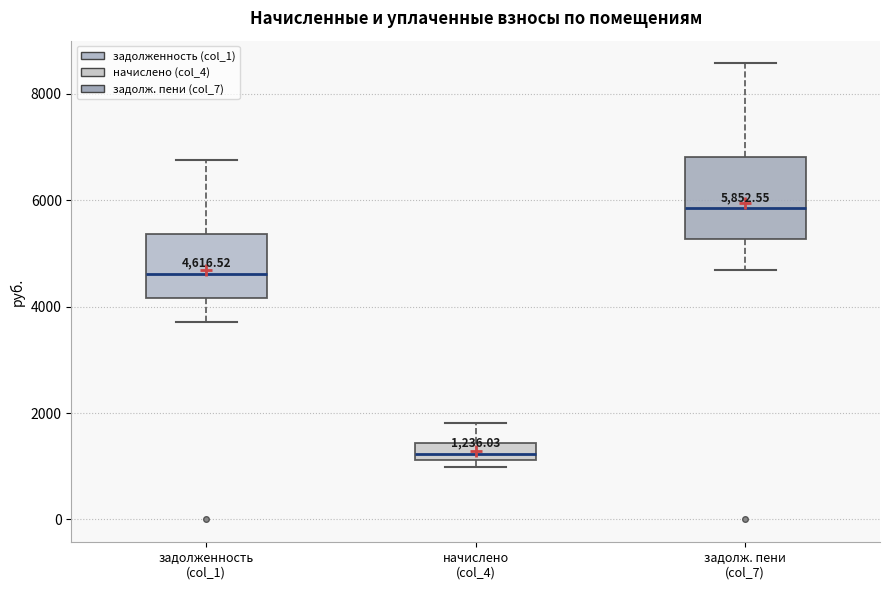

Which box is the tallest, from its lower edge to its upper edge?

задолж. пени (col_7)